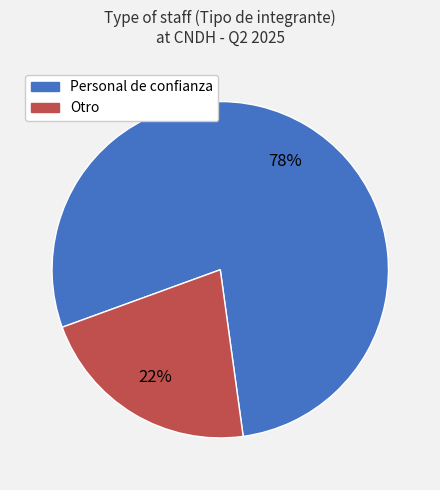

The Personal de confianza slice represents 70% of the pie. True or false?

False